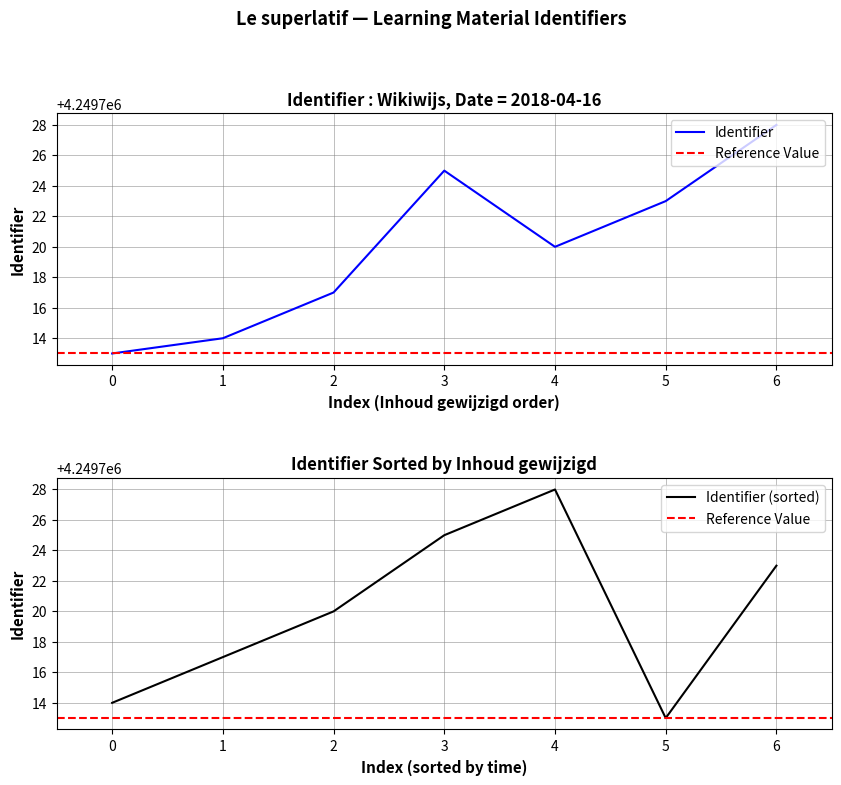

Rank the categories by Identifier (sorted) value from lowest to highest.

5, 0, 1, 2, 6, 3, 4